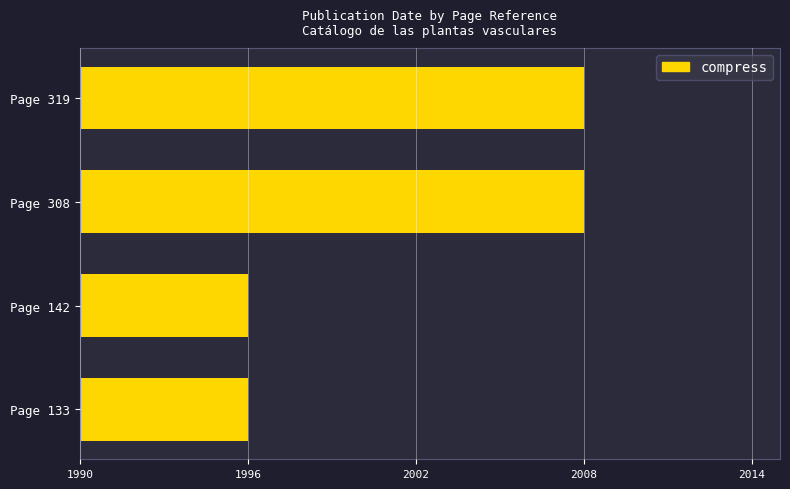

What is the difference between the maximum and minimum values?

12